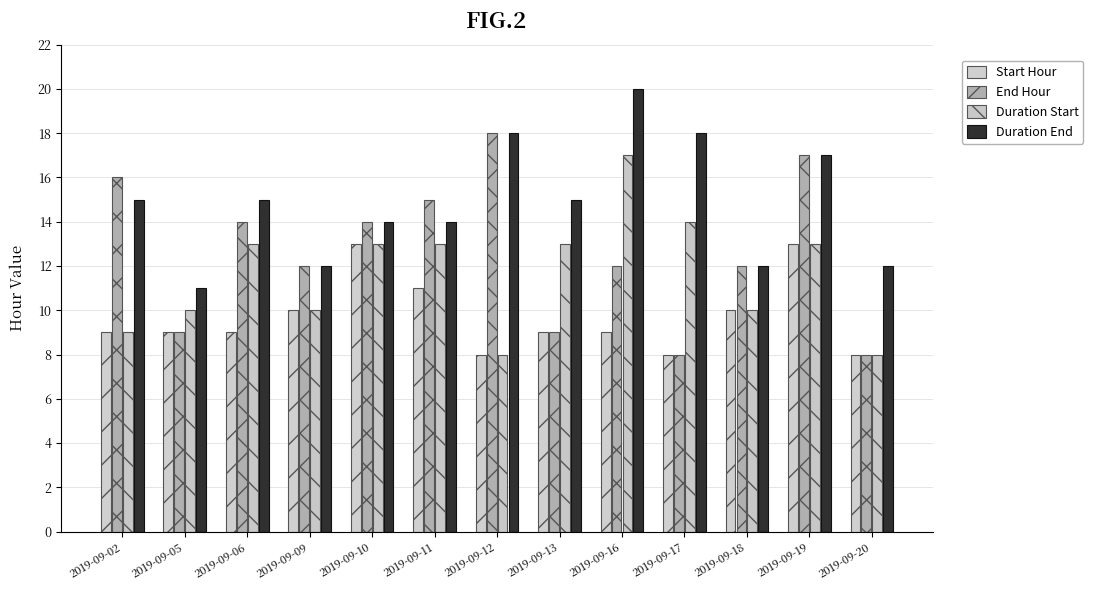

What is the highest value of the Start Hour series?

13